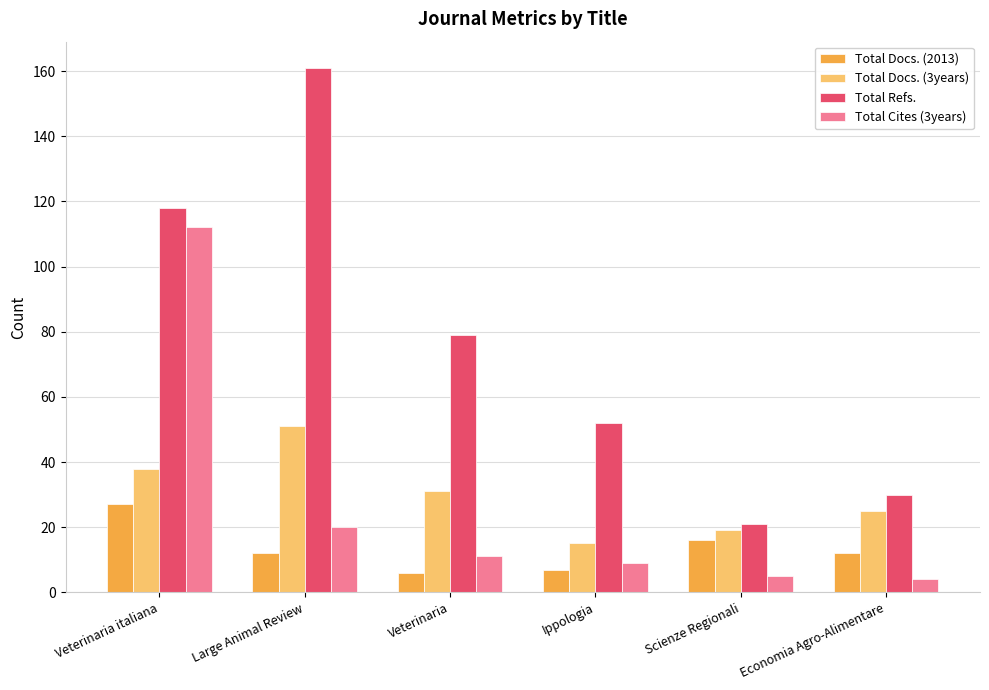

True or false: Total Cites (3years) has a value of 112 at Veterinaria italiana.

True